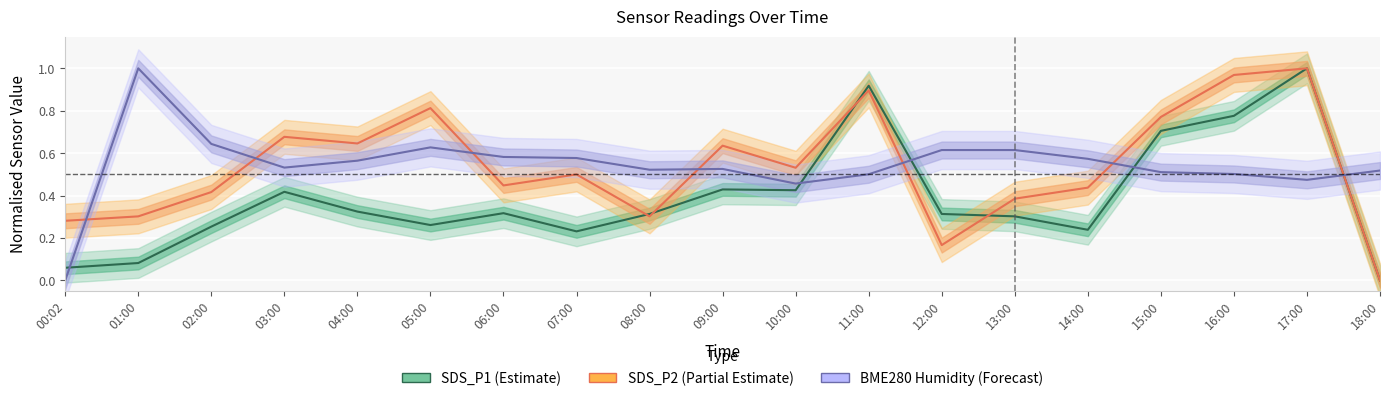

How many values in SDS_P1 (Estimate) are above zero?

18